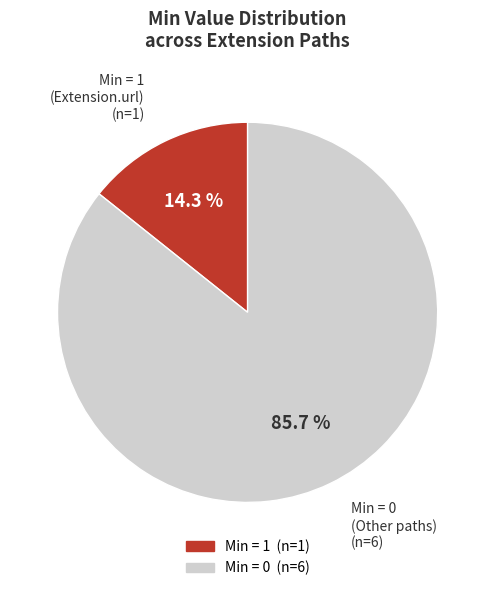

To the nearest percent, what is the average slice percentage?

50%